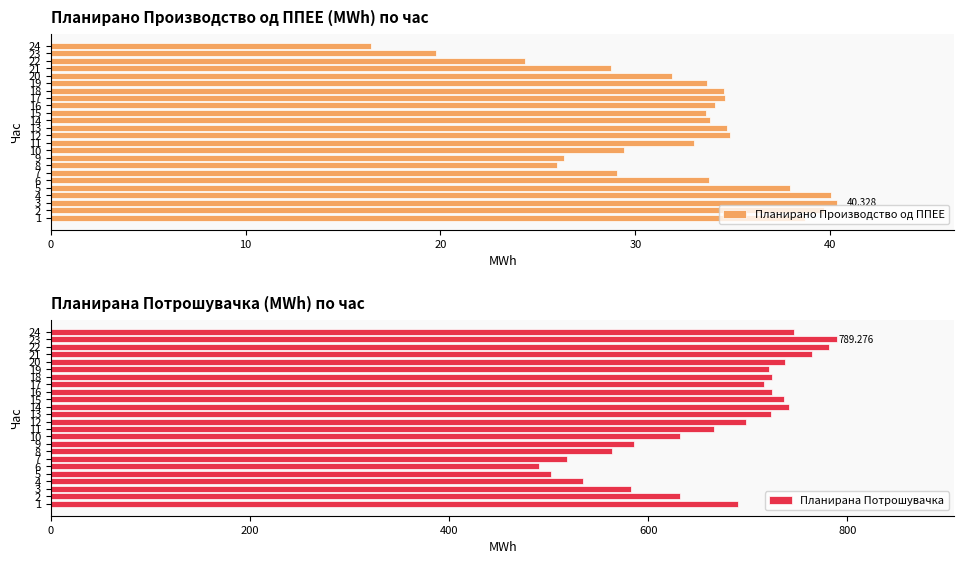

What is the label of the 12th bar from the right?

12